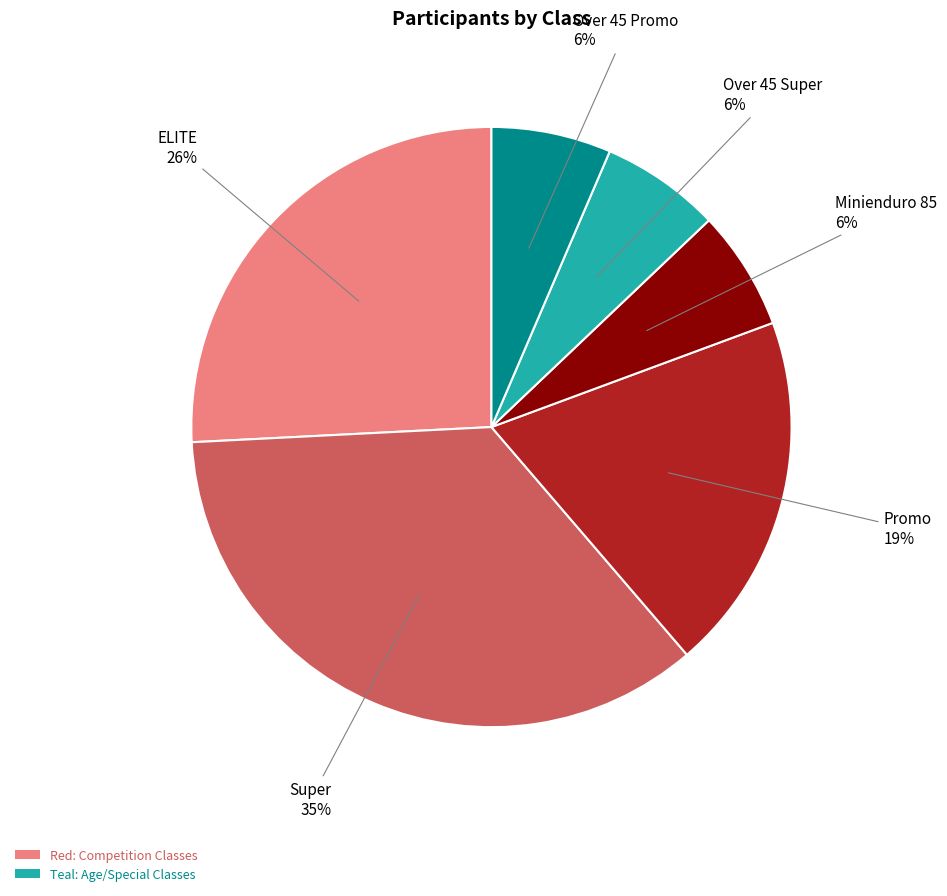

Count the number of slices in the pie.

6